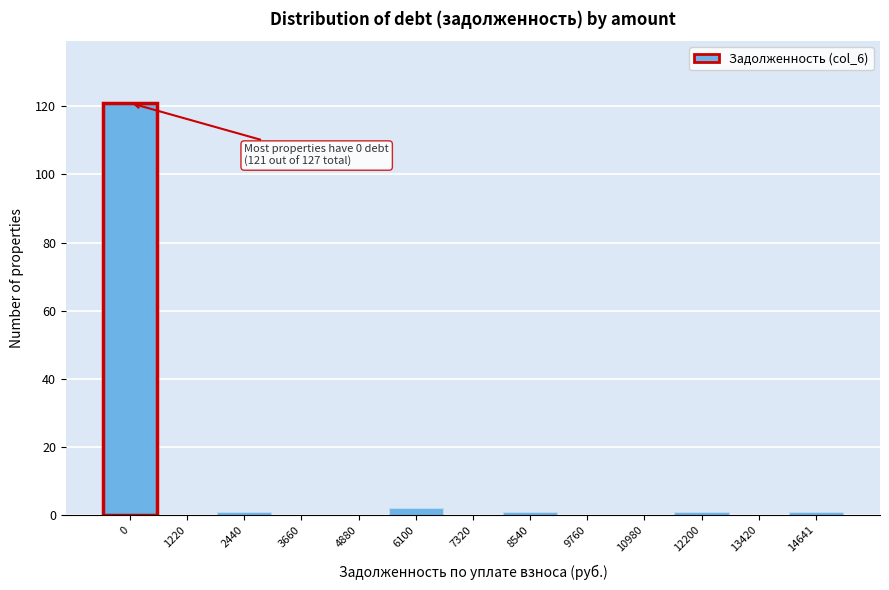

Reading left to right, what are all the values shown in this chart?

0=121	1220=0	2440=1	3660=0	4880=0	6100=2	7320=0	8540=1	9760=0	10980=0	12200=1	13420=0	14641=1